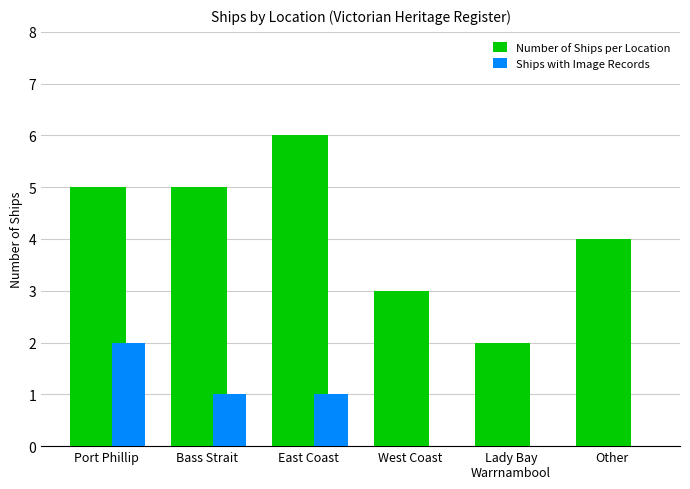

What is the maximum value for Number of Ships per Location?

6